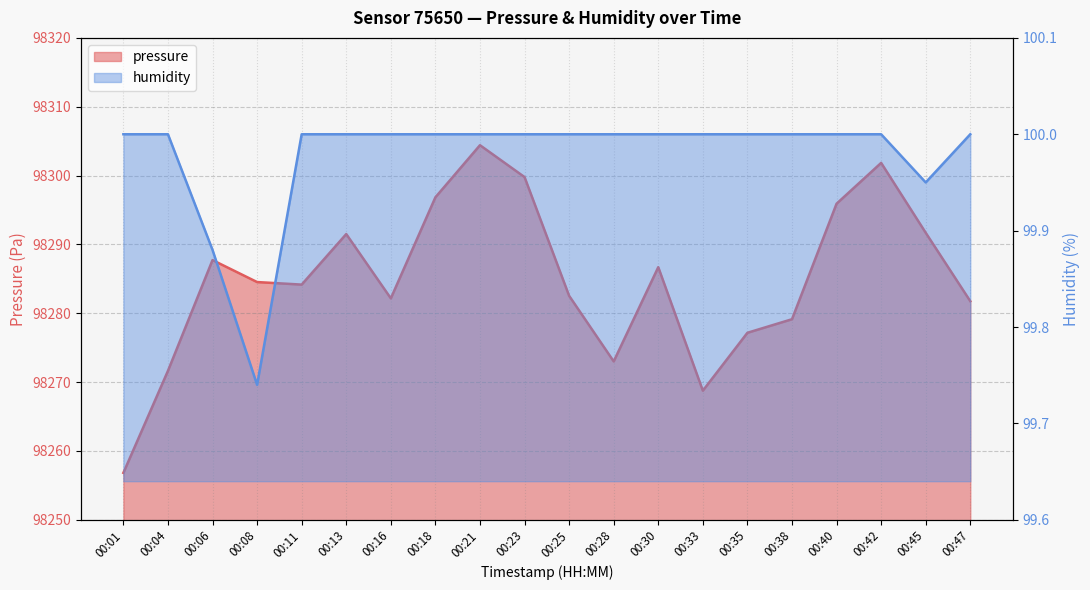

Which category has the highest value across all series?

00:21